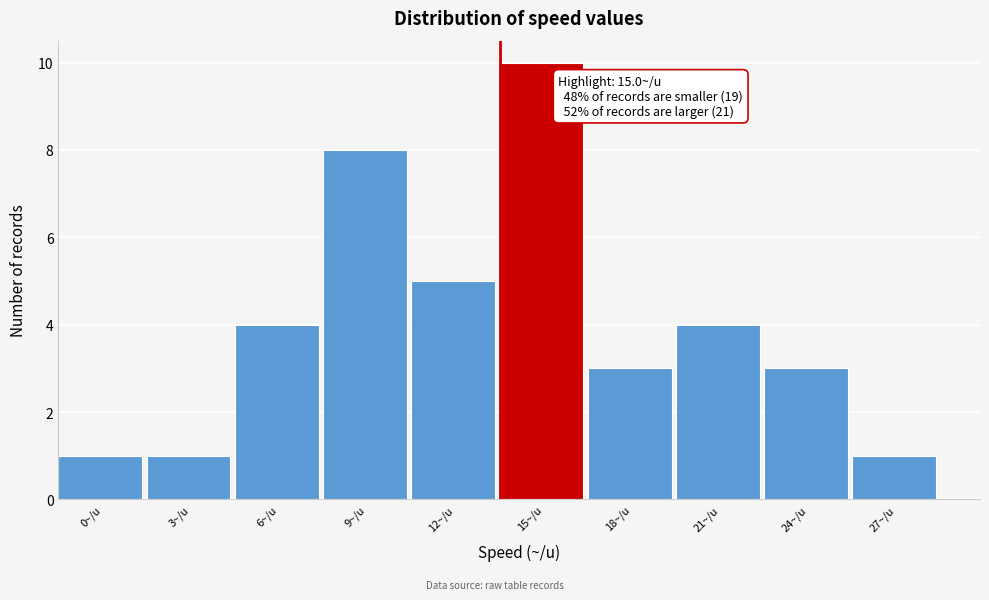

Reading right to left, extract all data points from this chart.

1	3	4	3	10	5	8	4	1	1